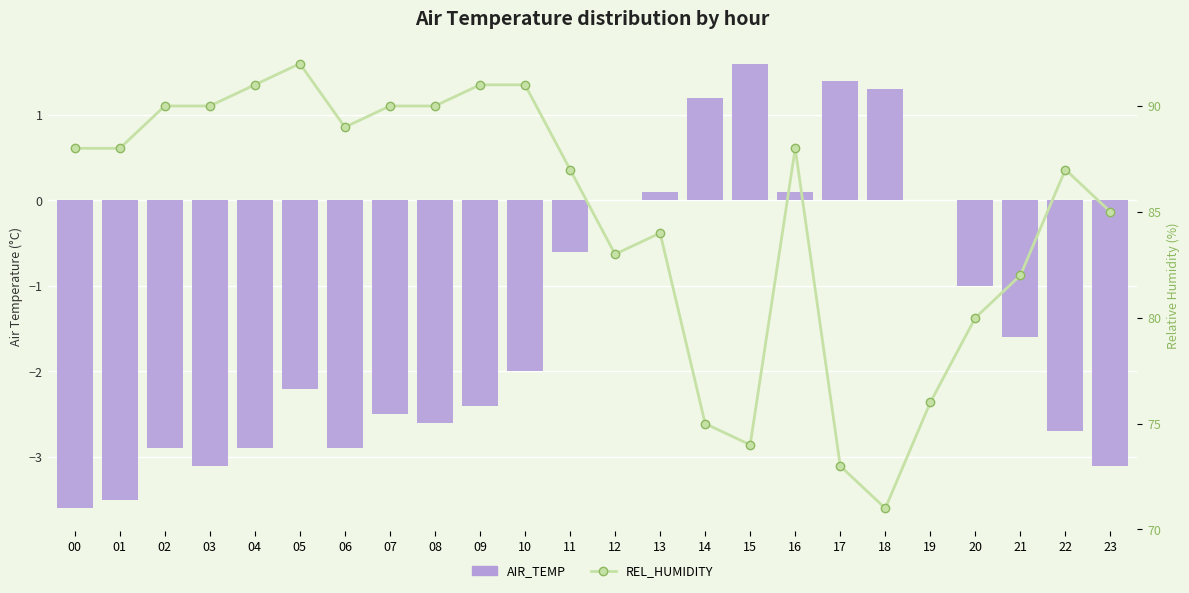

Rank the categories by AIR_TEMP value from highest to lowest.

15, 17, 18, 14, 13, 16, 12, 19, 11, 20, 21, 10, 05, 09, 07, 08, 22, 02, 04, 06, 03, 23, 01, 00